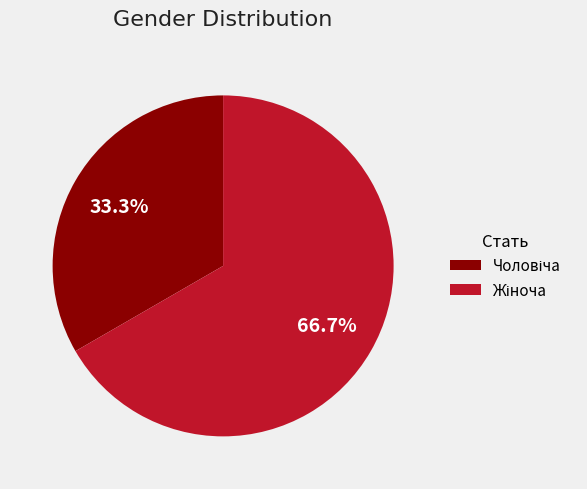

Is there a majority slice in this chart?

Yes